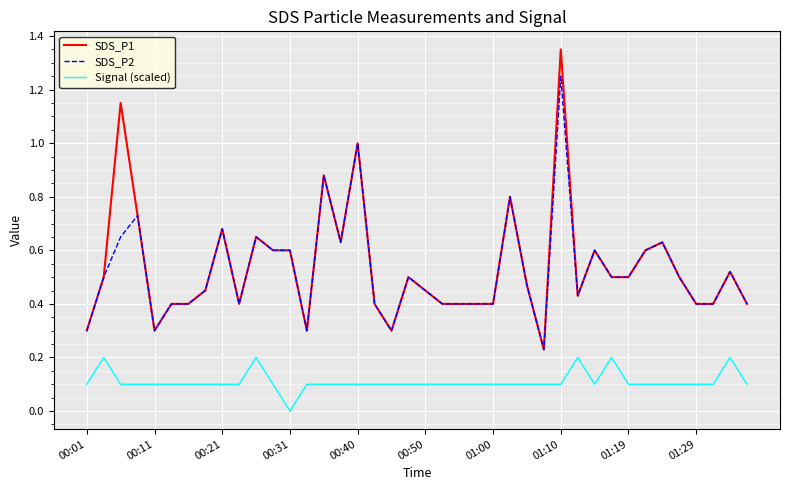

True or false: Signal (scaled) has more than 1 interior local peaks.

True